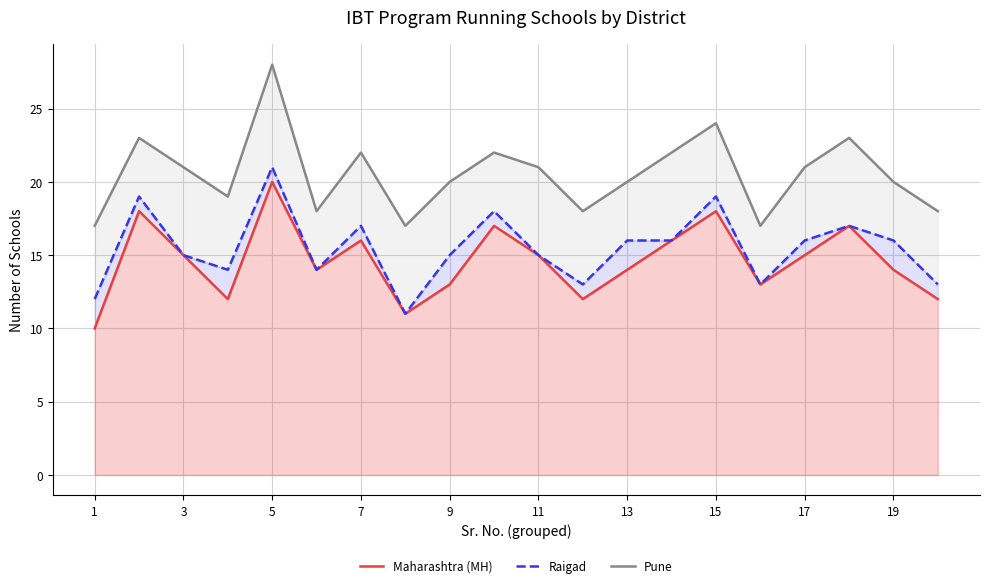

Reading left to right, transcribe all the data shown in this chart.

Maharashtra (MH): 10	18	15	12	20	14	16	11	13	17	15	12	14	16	18	13	15	17	14	12
Raigad: 12	19	15	14	21	14	17	11	15	18	15	13	16	16	19	13	16	17	16	13
Pune: 17	23	21	19	28	18	22	17	20	22	21	18	20	22	24	17	21	23	20	18